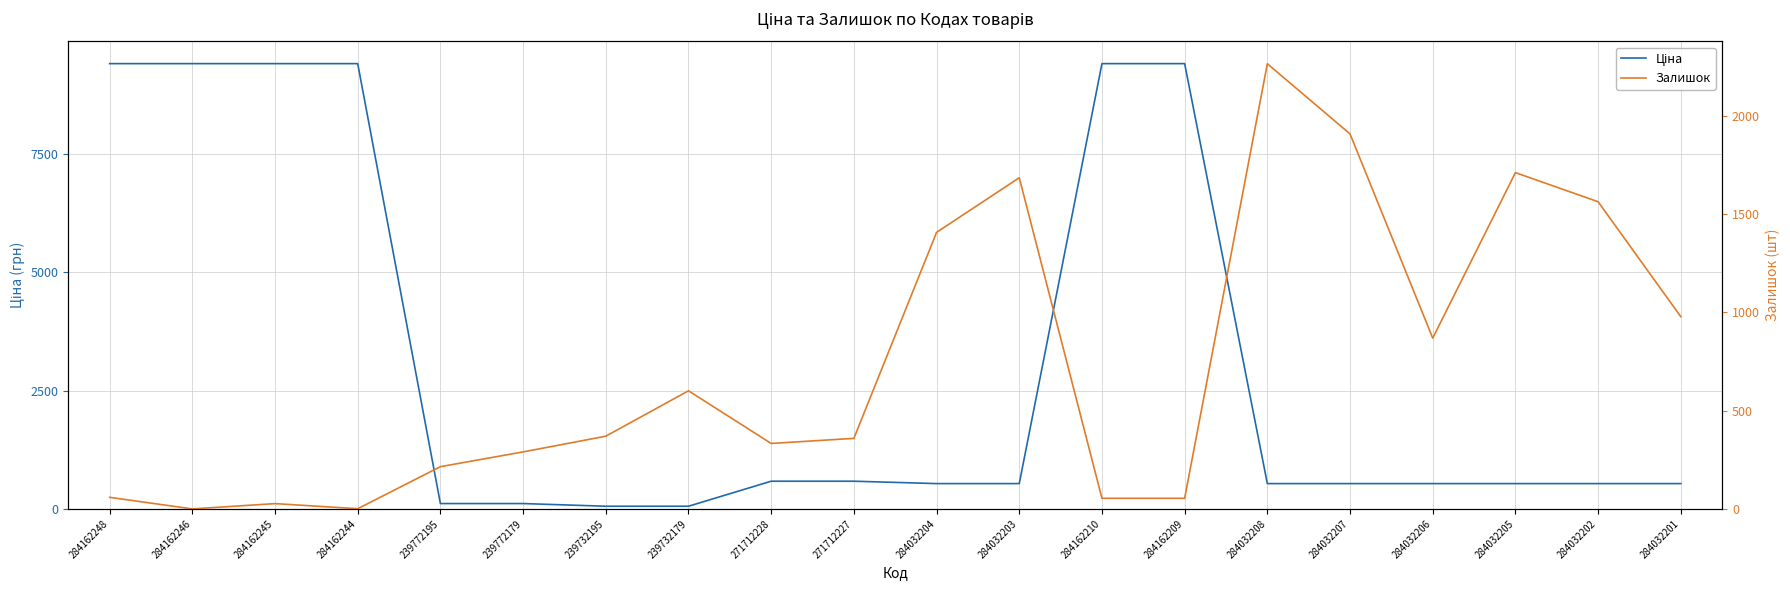

What is the label of the 6th point from the right?

284032208